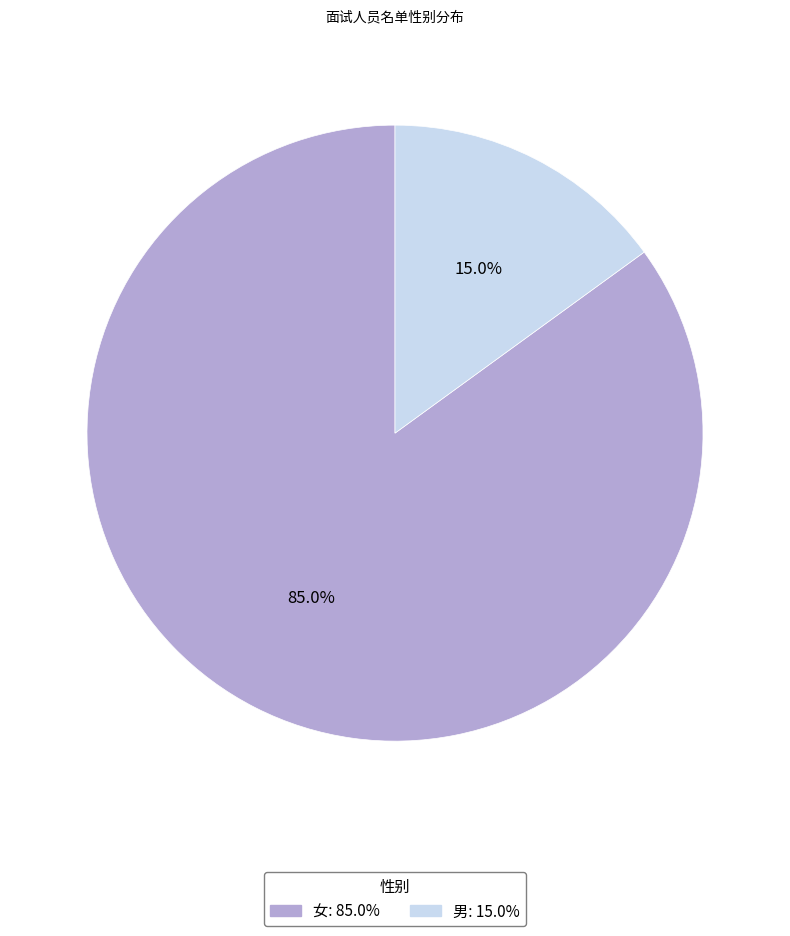

Approximately how many times larger is the value at 女 compared to 男?

5.7